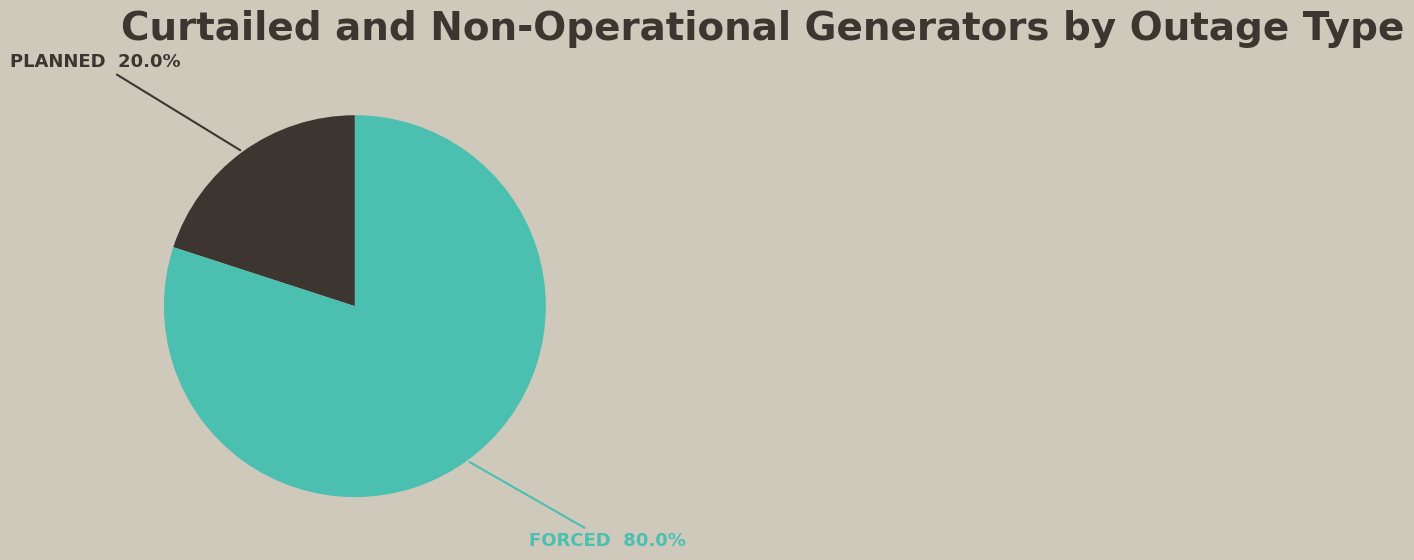

To the nearest percent, what is the average slice percentage?

50%